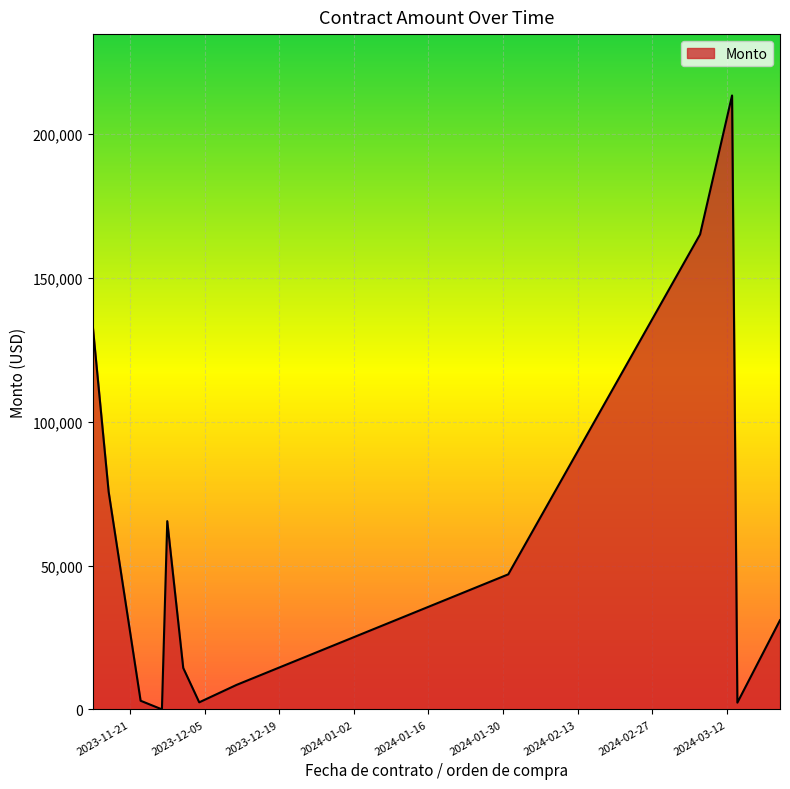

What is the greatest value displayed?

213408.9